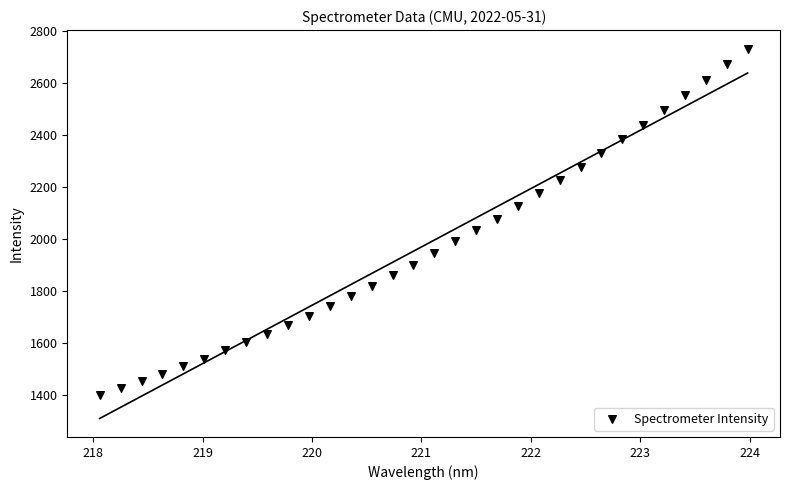

What is the range of Y values (max minus min)?

1332.3